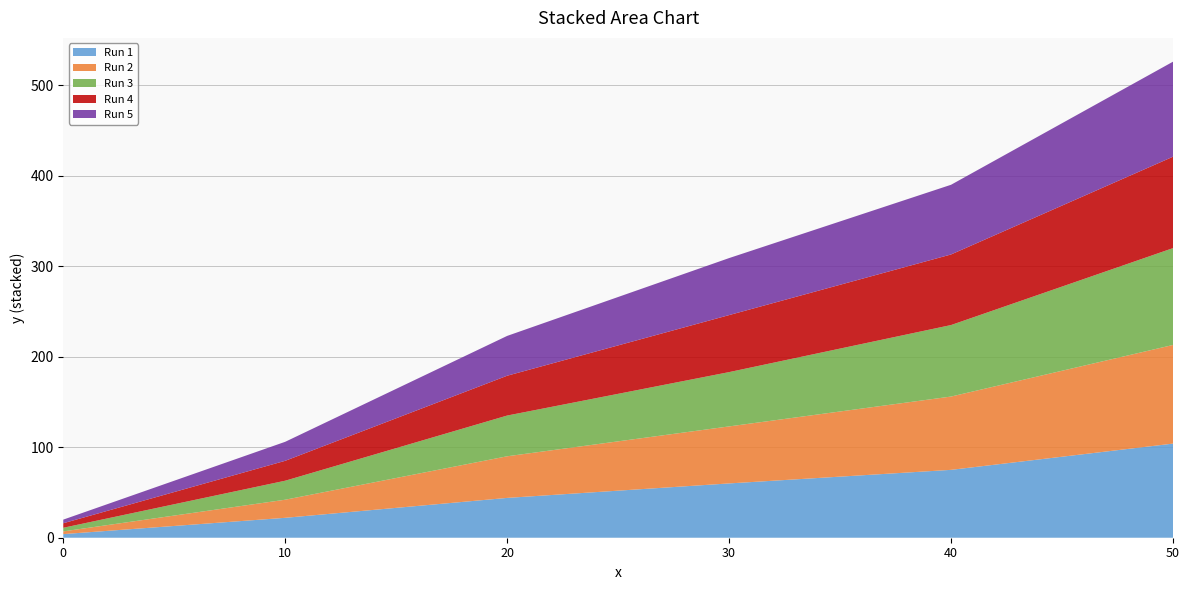

Reading right to left, extract all data points from this chart.

Run 1: 104	75	60	44	22	4
Run 2: 109	81	63	46	20	3
Run 3: 107	79	60	45	21	4
Run 4: 101	78	63	44	22	5
Run 5: 105	77	63	44	21	4